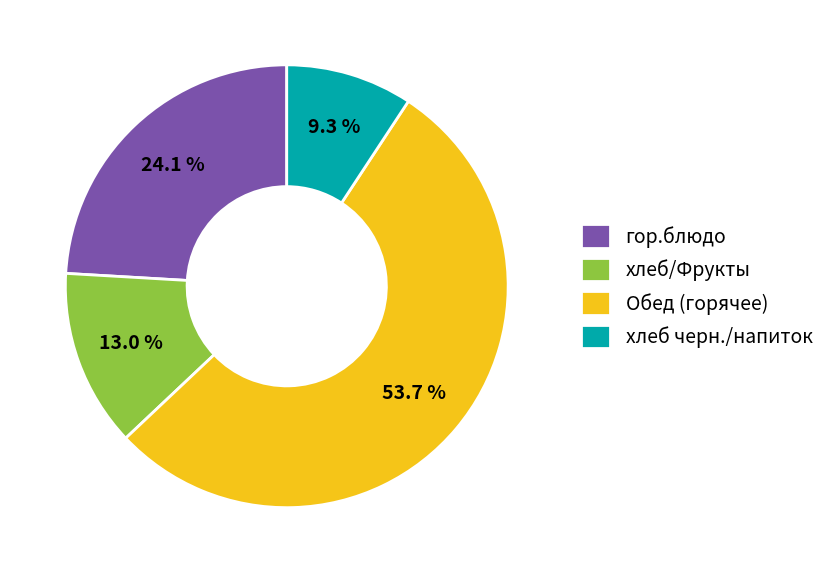

What is the smallest slice in the pie chart?

хлеб черн./напиток